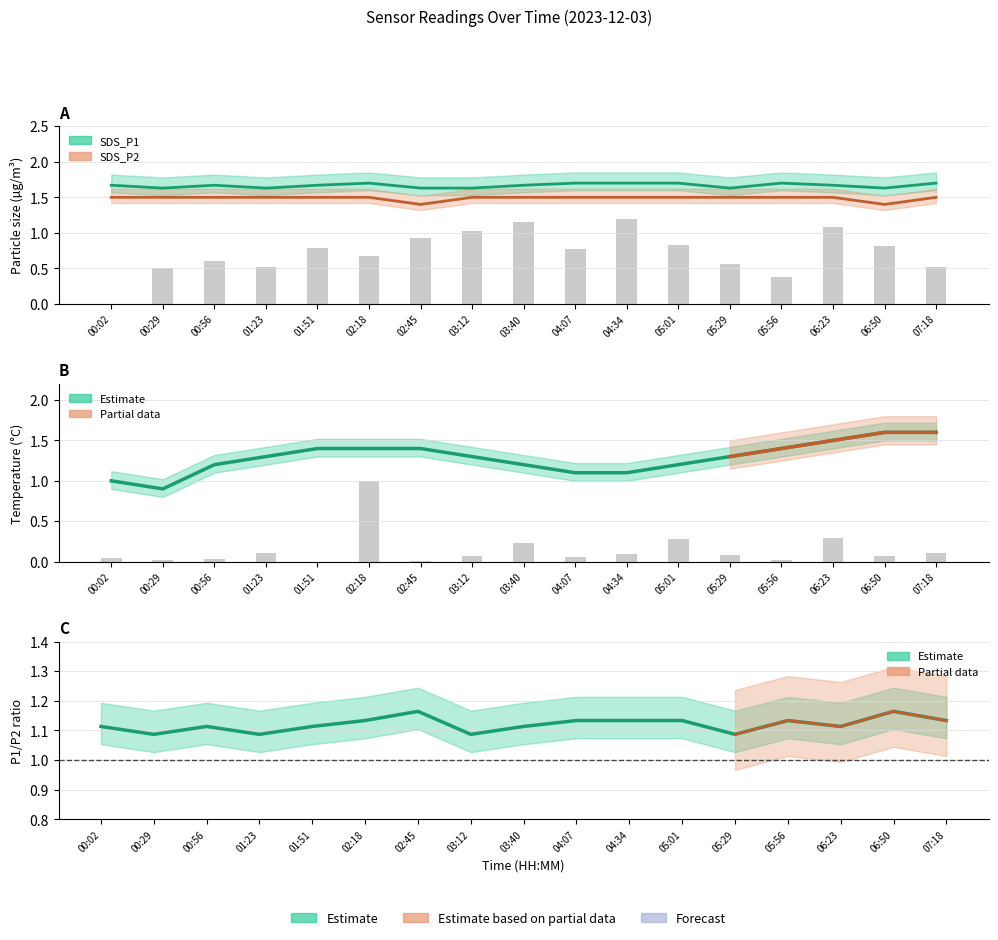

What is the label of the 7th bar from the right?

04:34